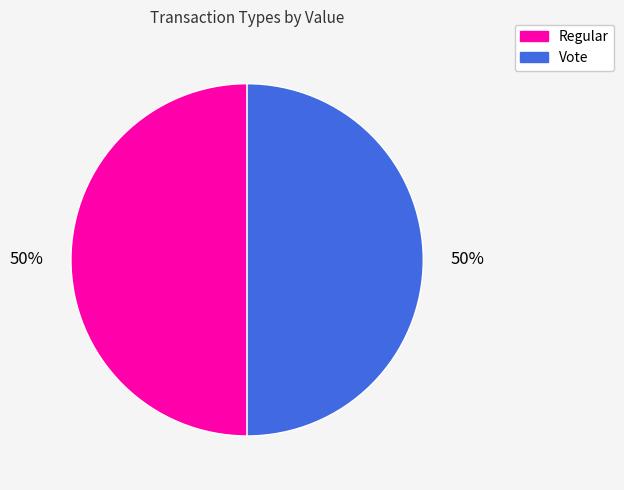

Do Regular and Vote together represent more than half of the pie?

Yes